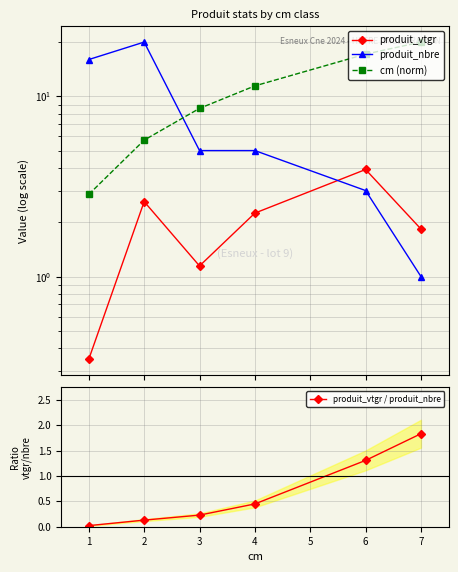

List the labels in order of produit_vtgr / produit_nbre value, smallest first.

1, 2, 3, 4, 6, 7